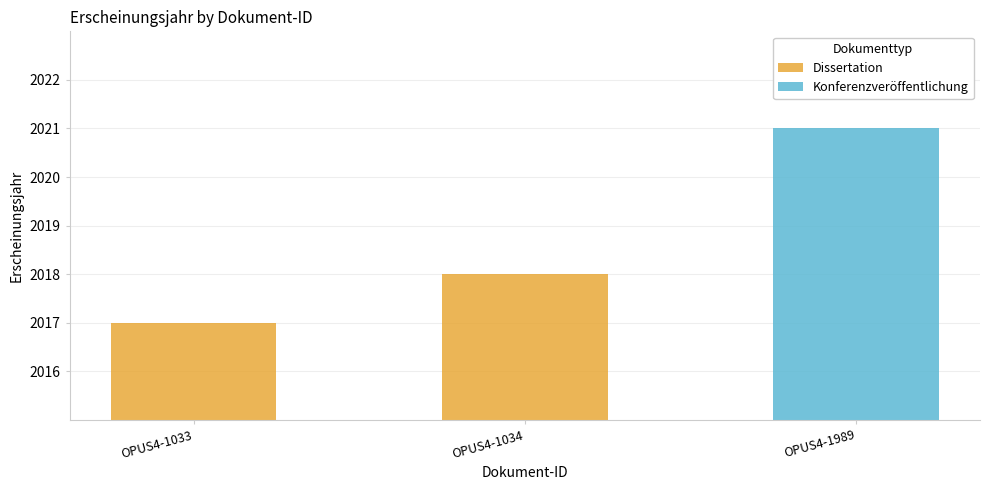

The value at OPUS4-1033 is 573. True or false?

False